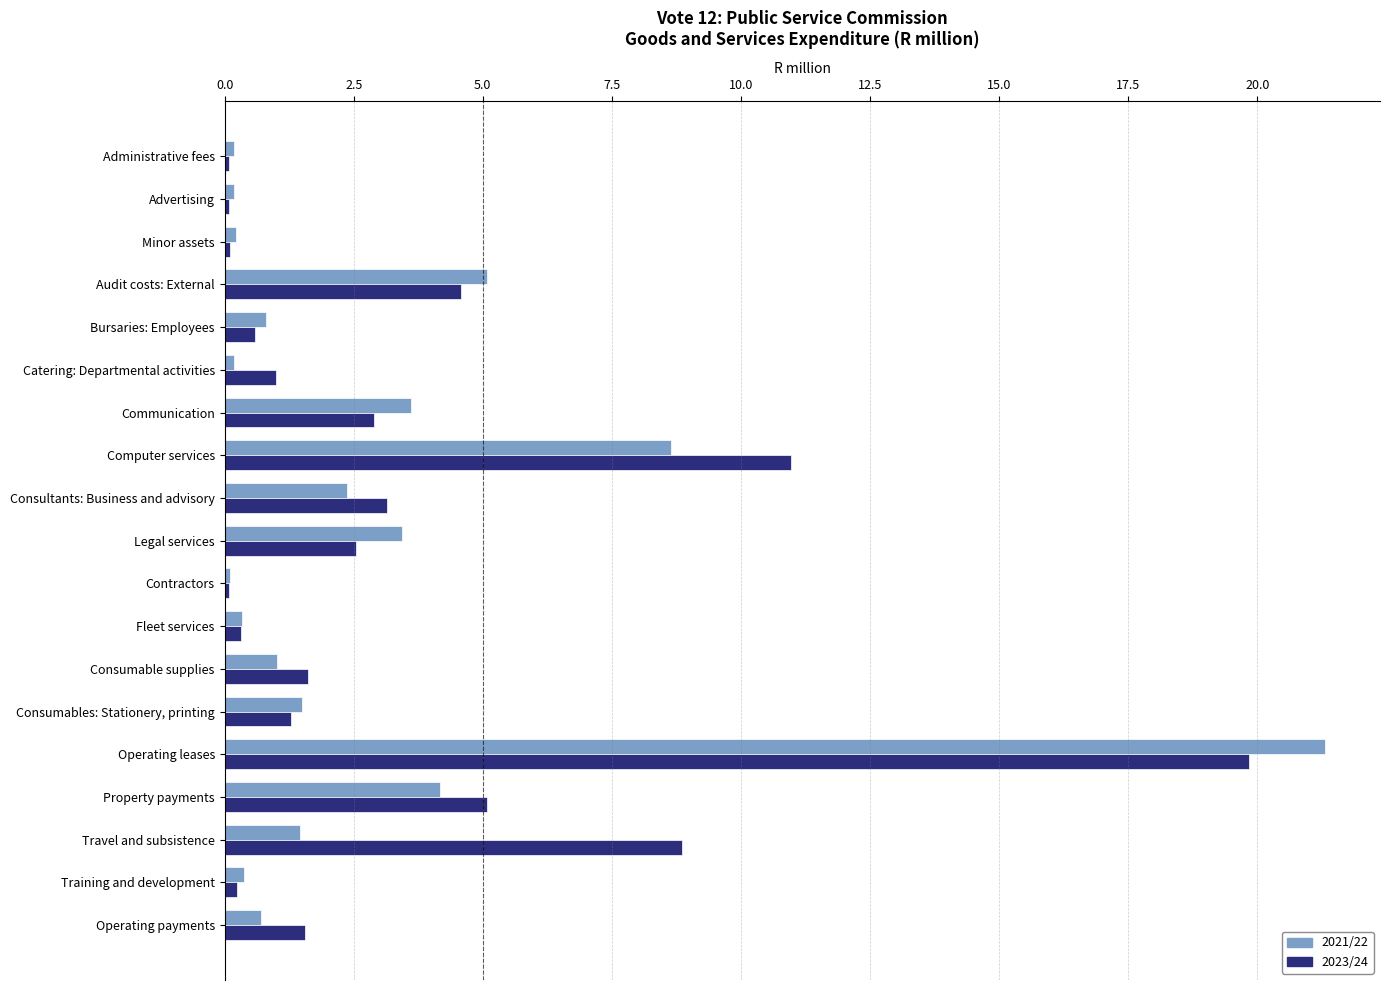

How many data points in 2021/22 are above 1?

10